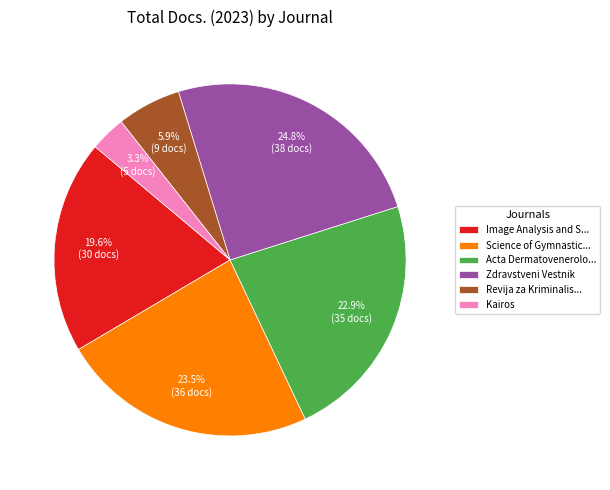

Does any single category account for the majority?

No